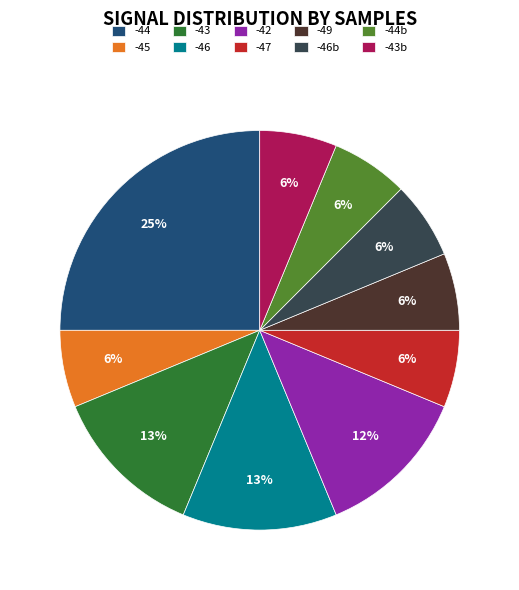

What percentage is the -44 slice, to the nearest percent?

25%